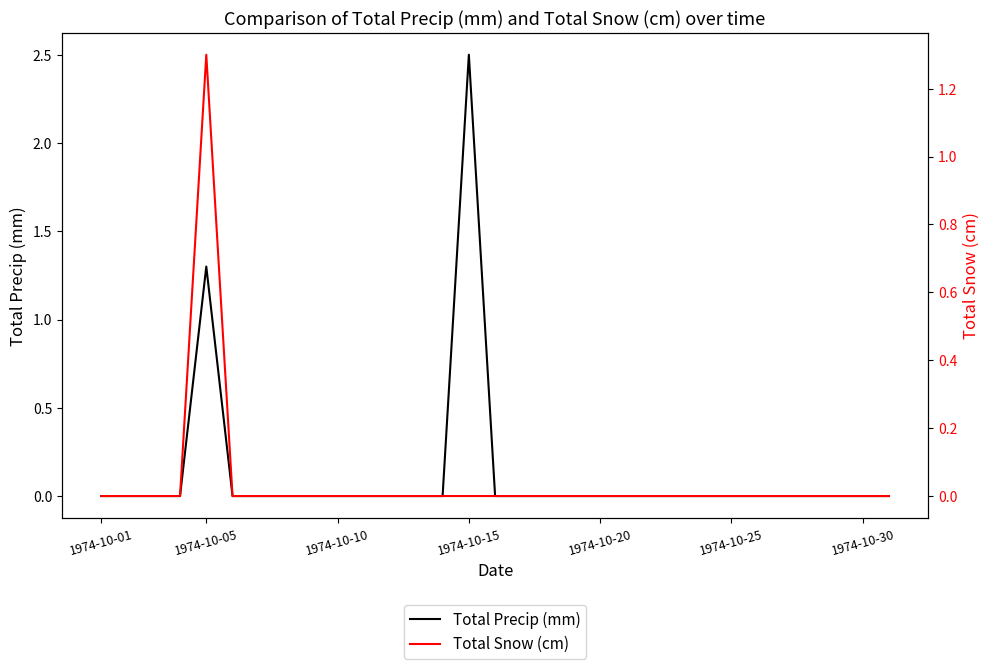

How many categories are shown in the chart?

31